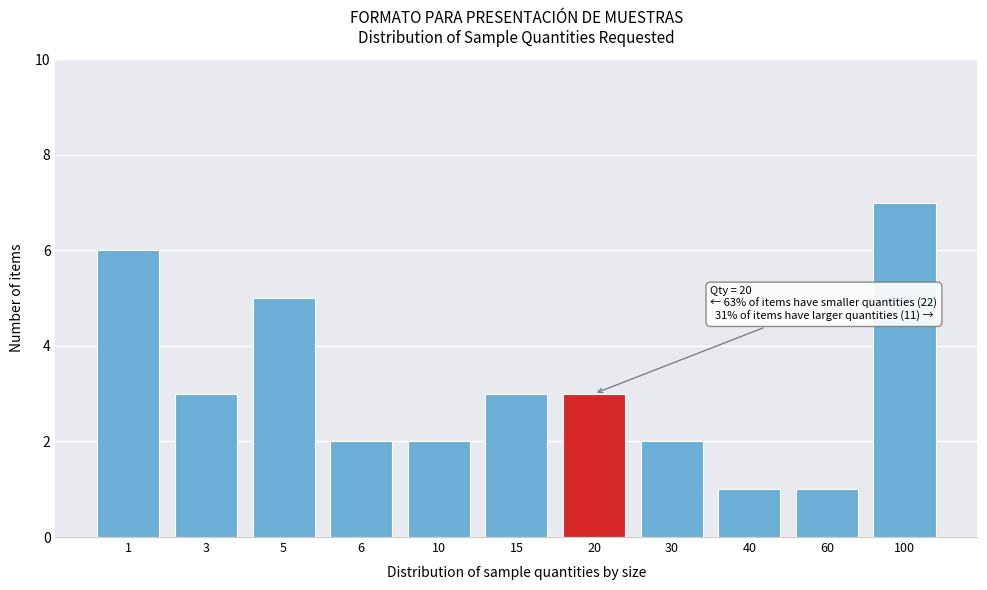

Reading left to right, transcribe all the data shown in this chart.

6	3	5	2	2	3	3	2	1	1	7